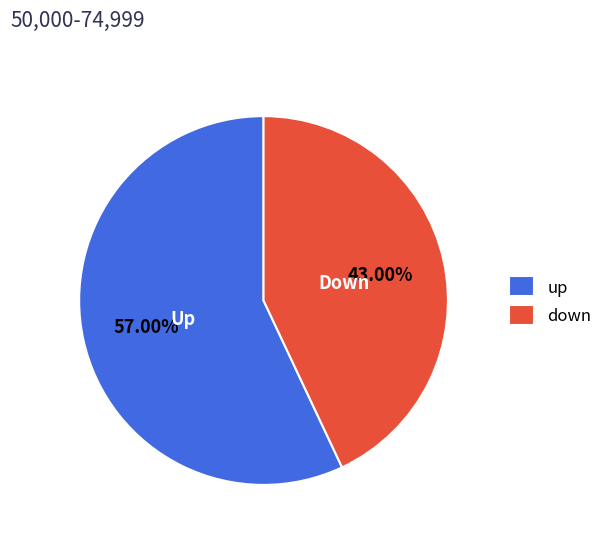

Rank the categories by value from highest to lowest.

up, down